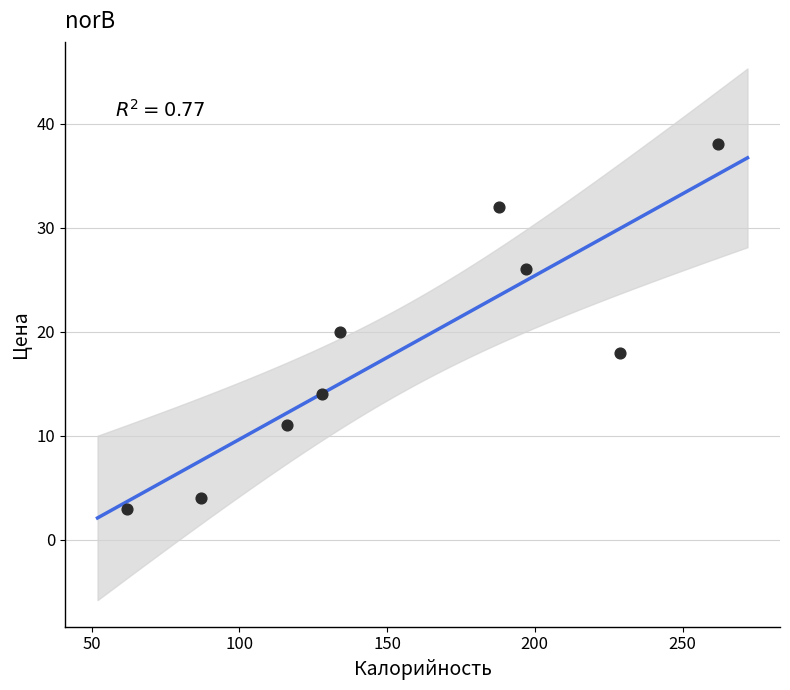

What is the range of X values (max minus min)?

200